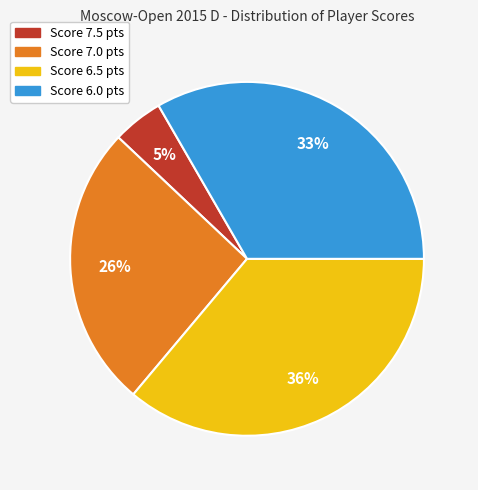

To the nearest percent, what percentage of the pie is Score 7.5 pts?

5%